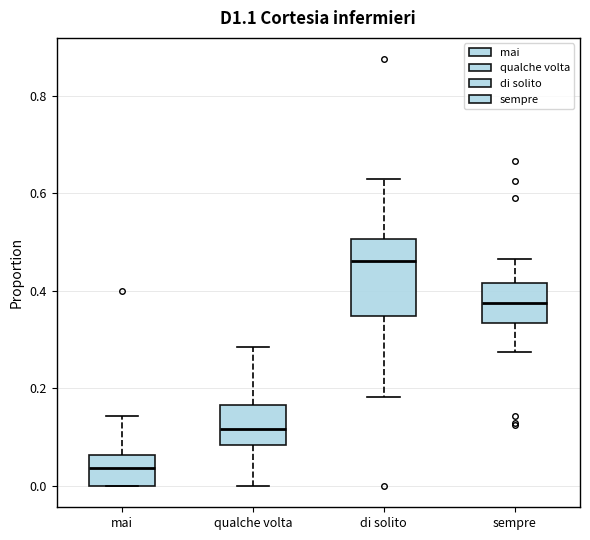

Where does the upper whisker of the box for mai end on the y-axis? The values are not printed on the chart, so give them approximately, as read against the axis.

0.14